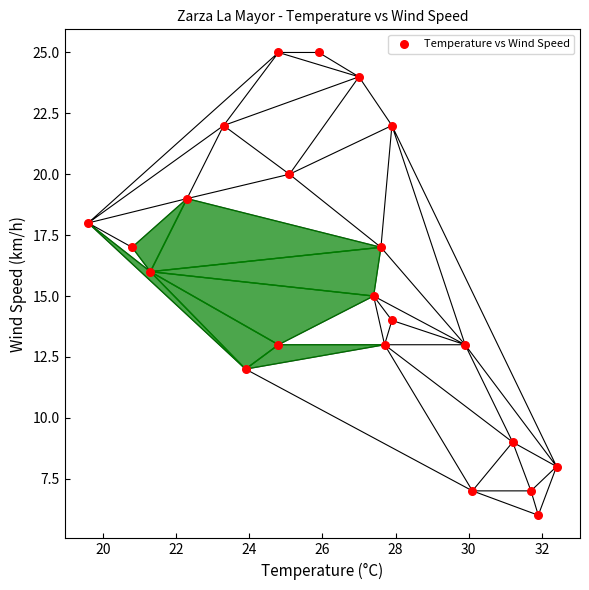

What is the range of Y values (max minus min)?

19